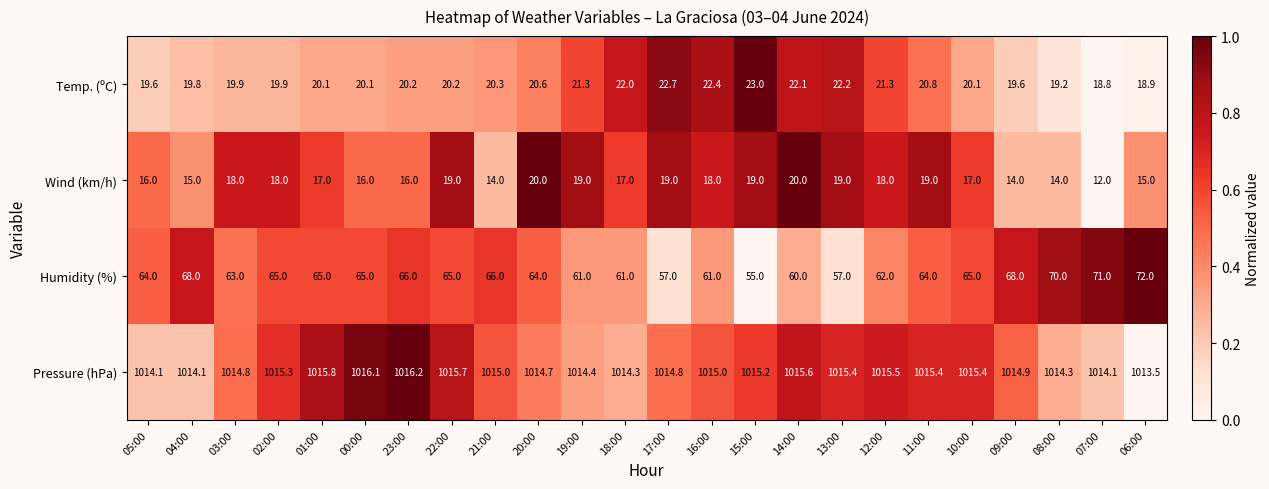

The Pressure (hPa) series shows 1015.8 at 01:00. True or false?

True